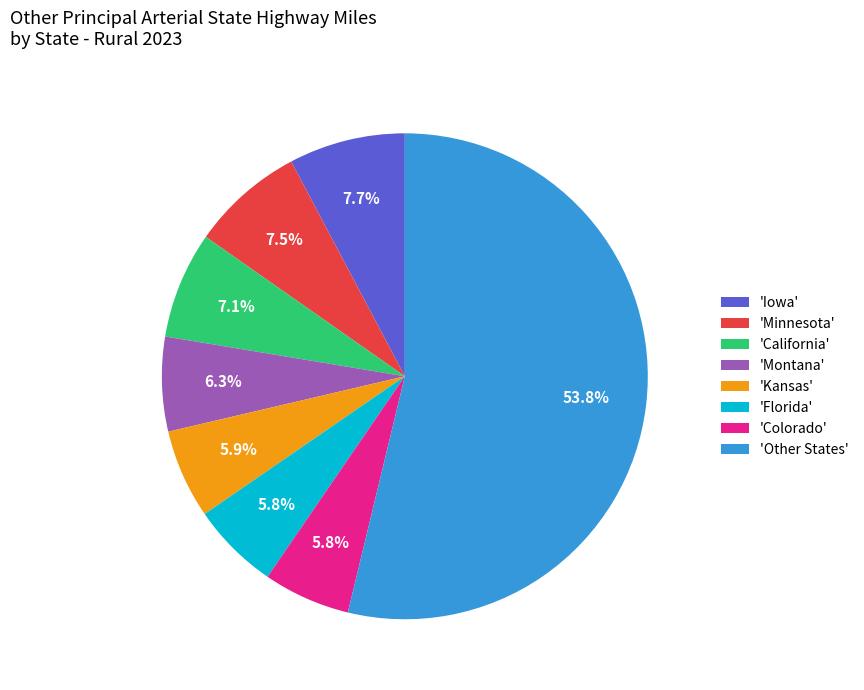

To the nearest percent, what is the difference between the largest and smallest slice percentages?

48%